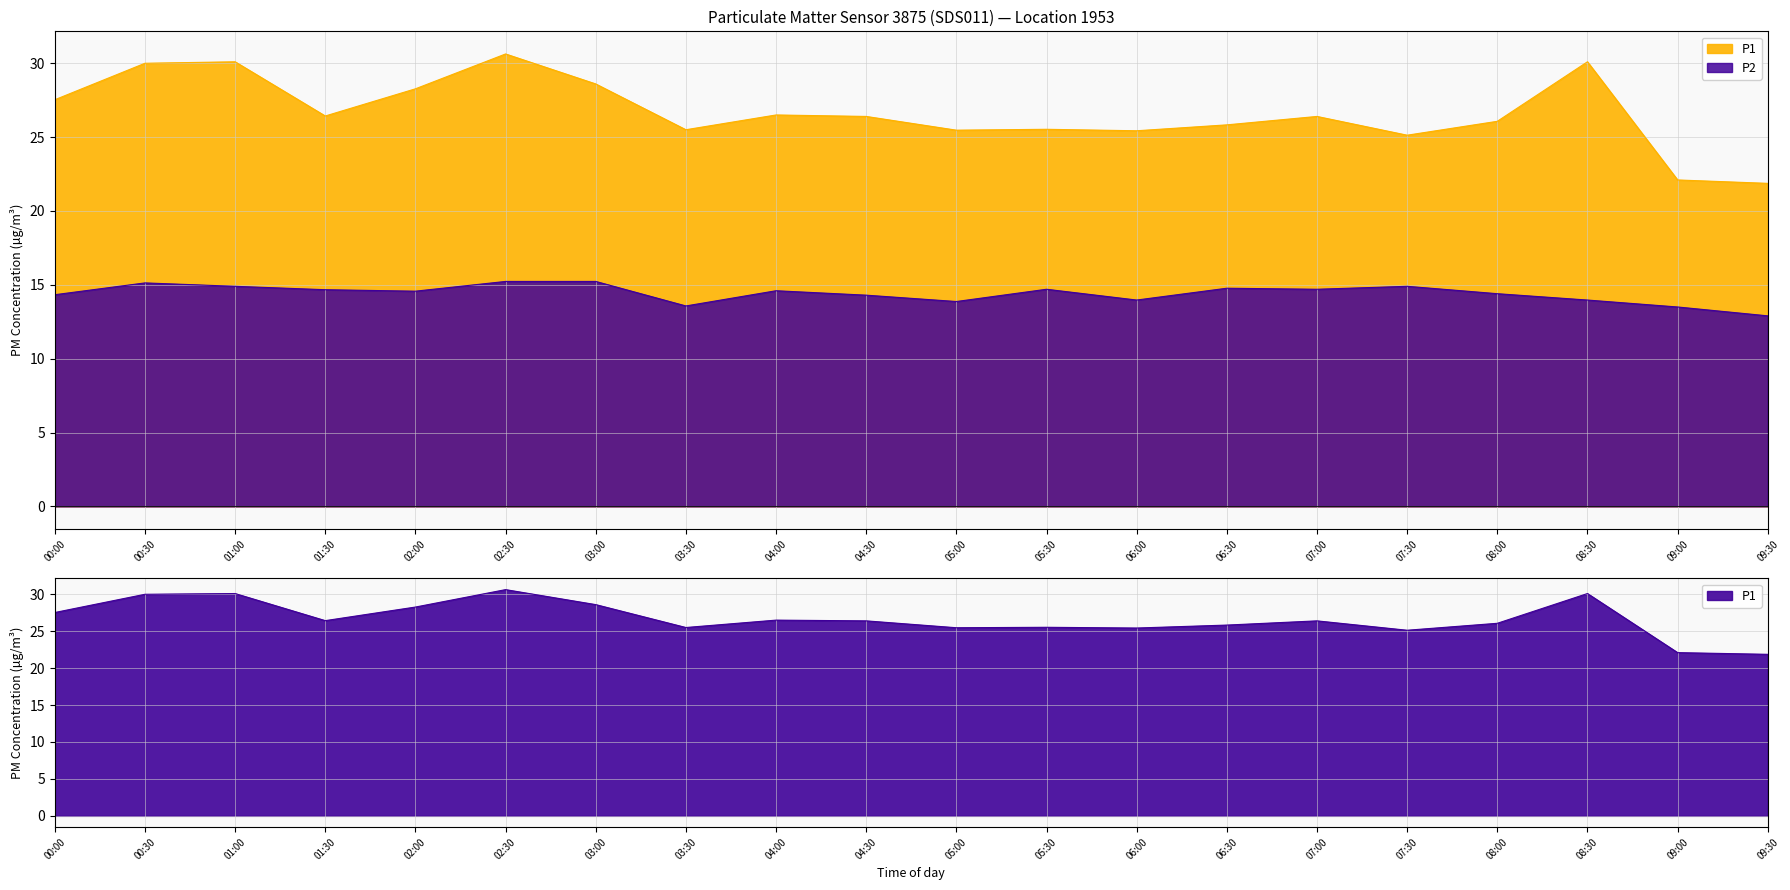

Reading left to right, what are all the values shown in this chart?

P1: 27.5	30.0	30.1	26.4	28.3	30.6	28.6	25.5	26.5	26.4	25.5	25.5	25.4	25.8	26.4	25.1	26.1	30.1	22.1	21.9
P2: 14.3	15.1	14.9	14.7	14.6	15.2	15.2	13.6	14.6	14.3	13.9	14.7	14.0	14.8	14.7	14.9	14.4	14.0	13.5	12.9